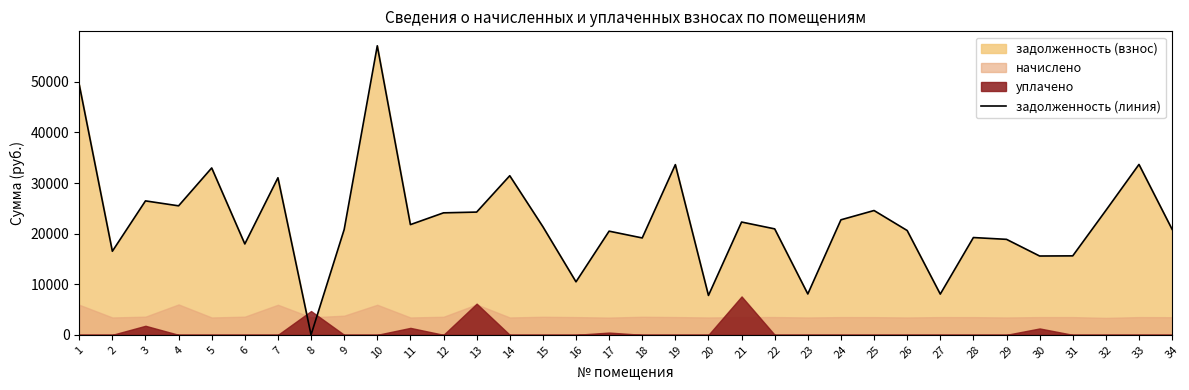

How many data points are above 21370?

17